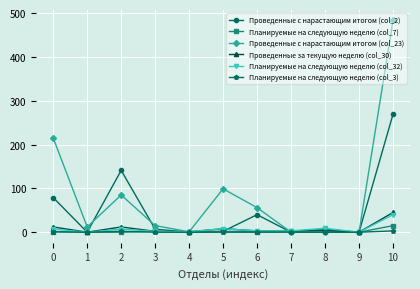

Between 5 and 10, which series saw the biggest shift?

Проведенные с нарастающим итогом (col_23)